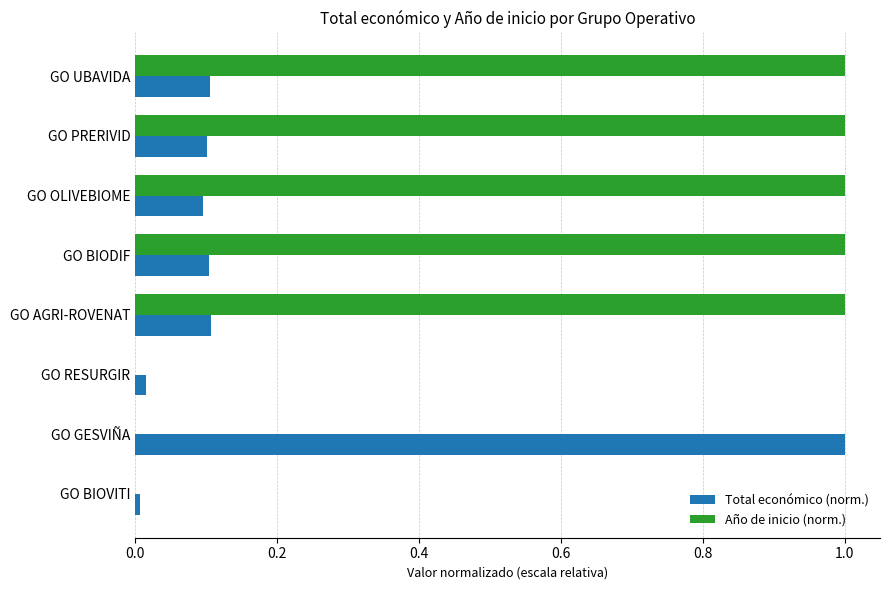

What is the average value of the Año de inicio (norm.) series?

0.6